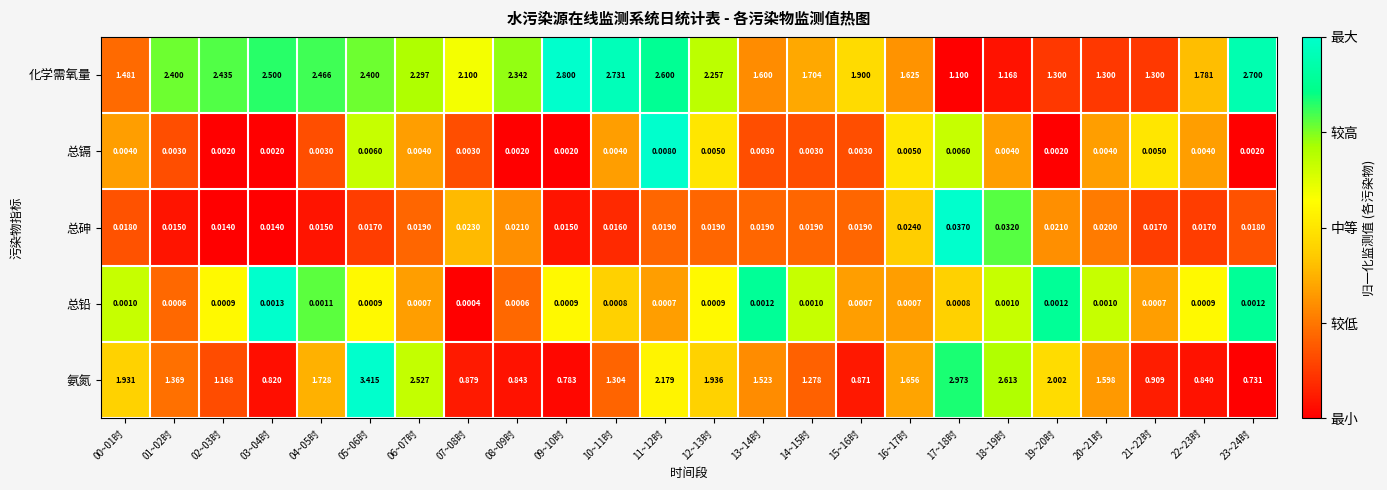

Which series has the largest total across all categories?

化学需氧量